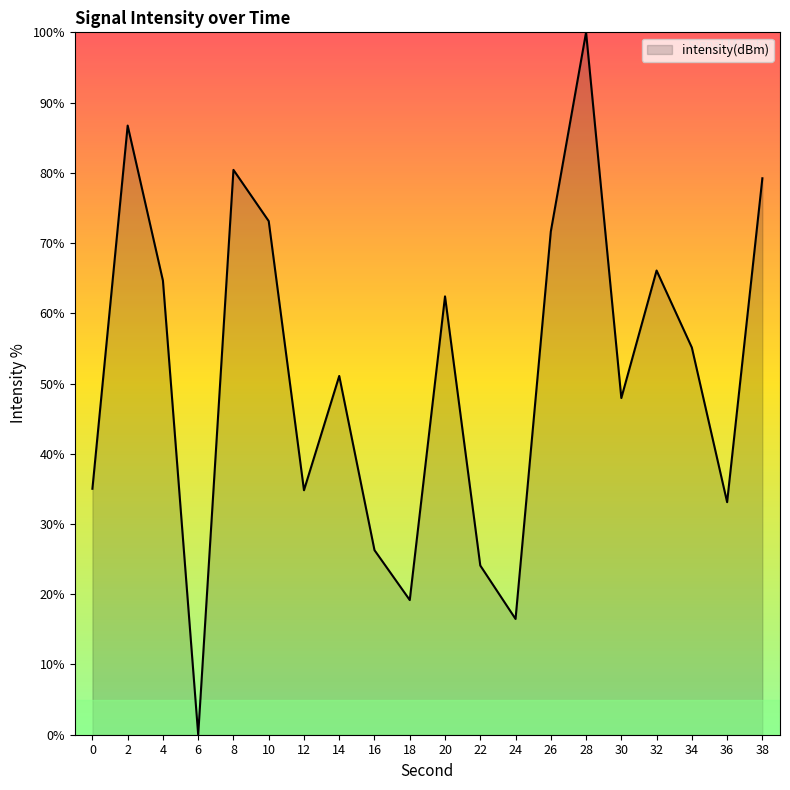

What is the maximum value shown in the chart?

100.0